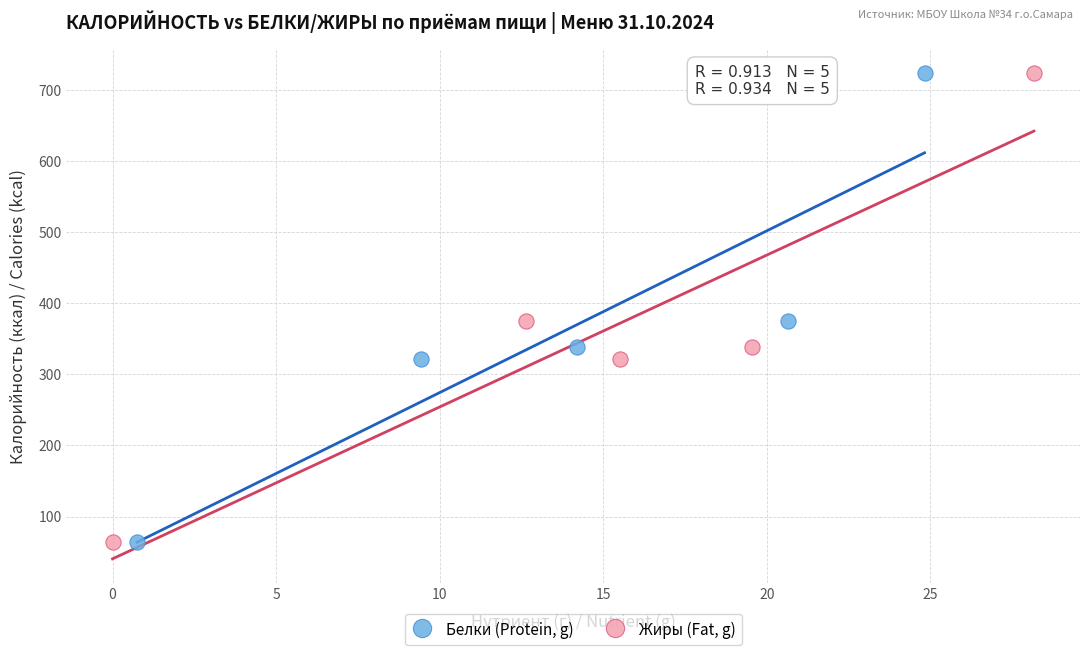

What are all the series names shown in the legend?

Белки (Protein, g), Жиры (Fat, g)